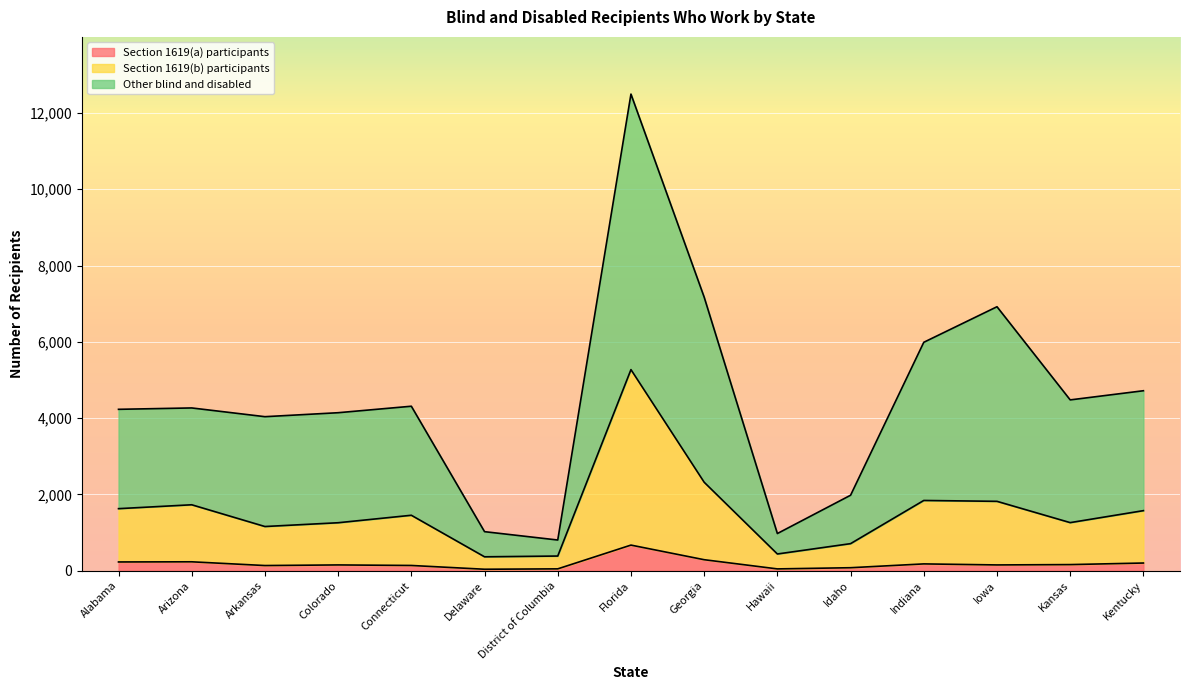

Does the chart display data point markers on the line(s)?

No